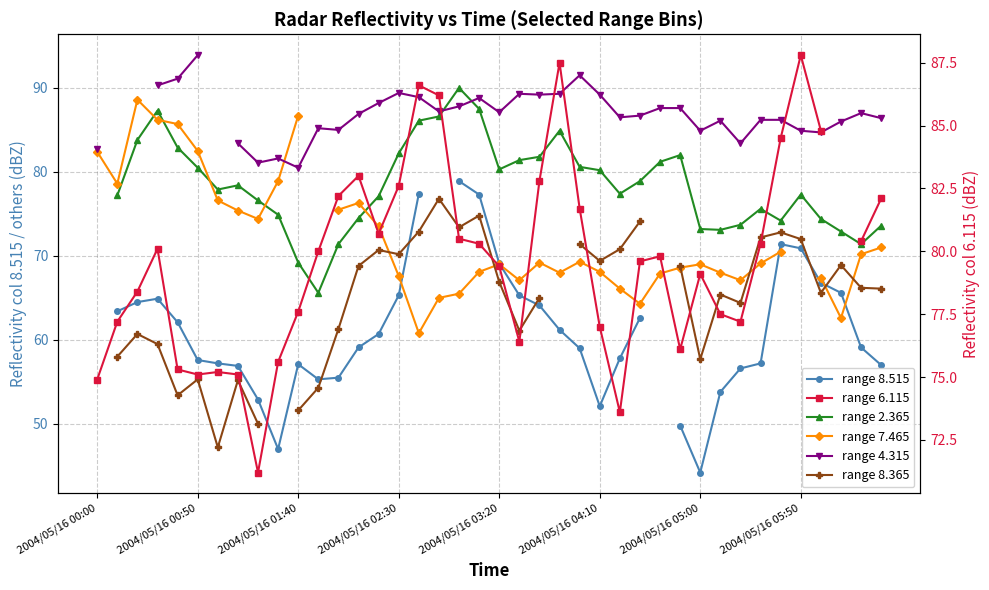

How many lines are shown in the chart?

6